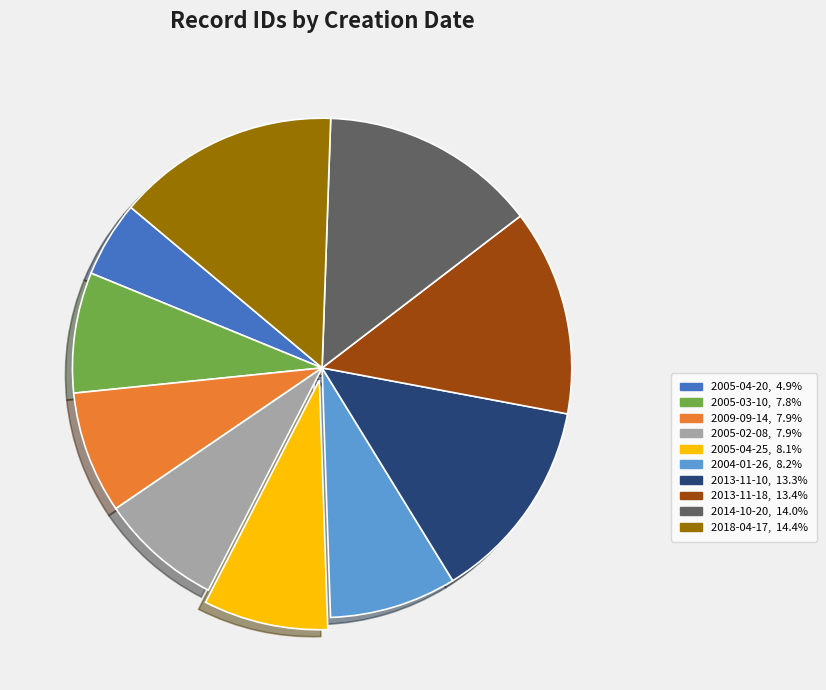

Between 2013-11-18 and 2005-04-25, which is larger?

2013-11-18